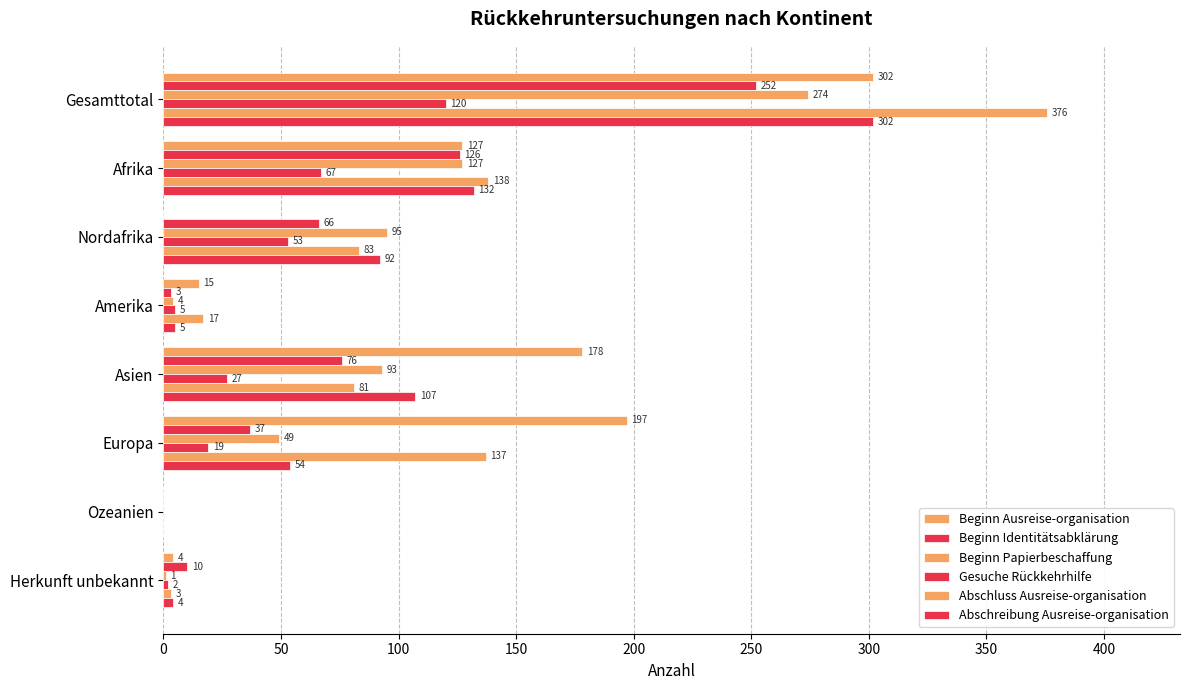

How many values in Abschluss Ausreise-organisation are above zero?

7